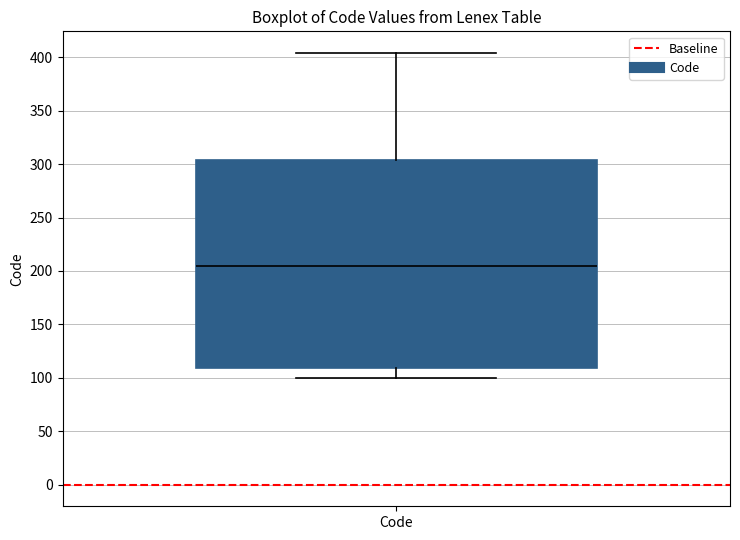

Transcribe this box plot: give where the median line is, the range the box spans, and where the two whiskers end, as read against the y-axis. The values are not printed on the chart, so give them approximately, as read against the axis.

median 205, box 110 to 305, whiskers 100 to 405